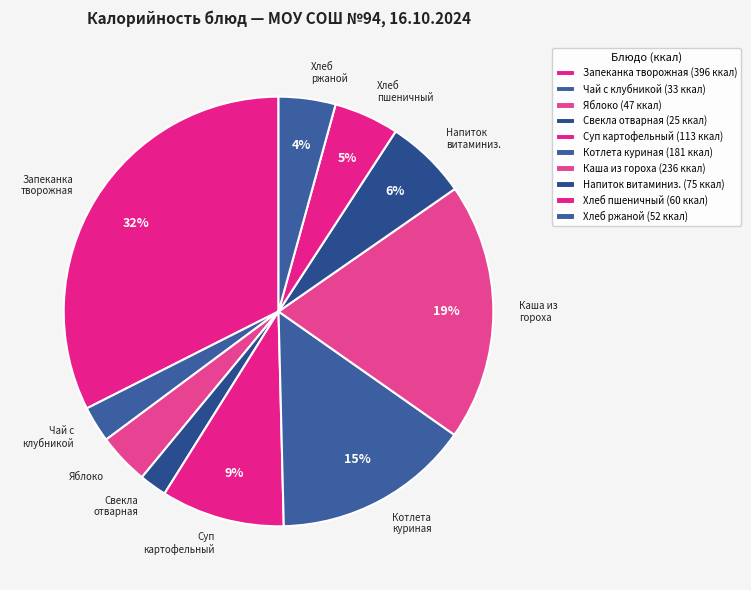

Is it true that Свекла отварная is 2% of the pie?

True